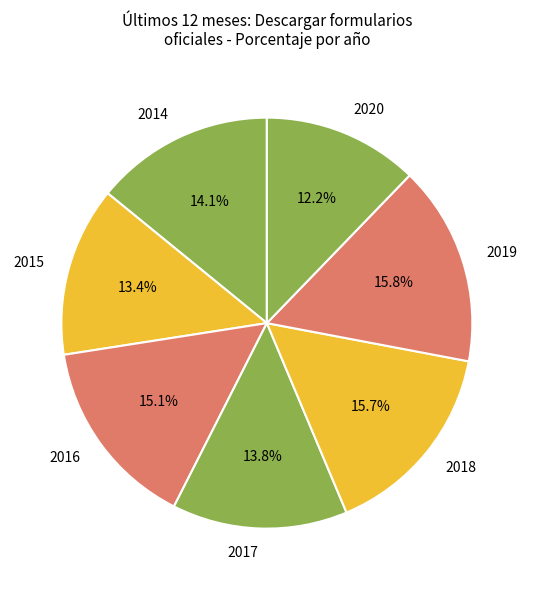

Approximately how many times larger is the value at 2014 compared to 2019?

0.9